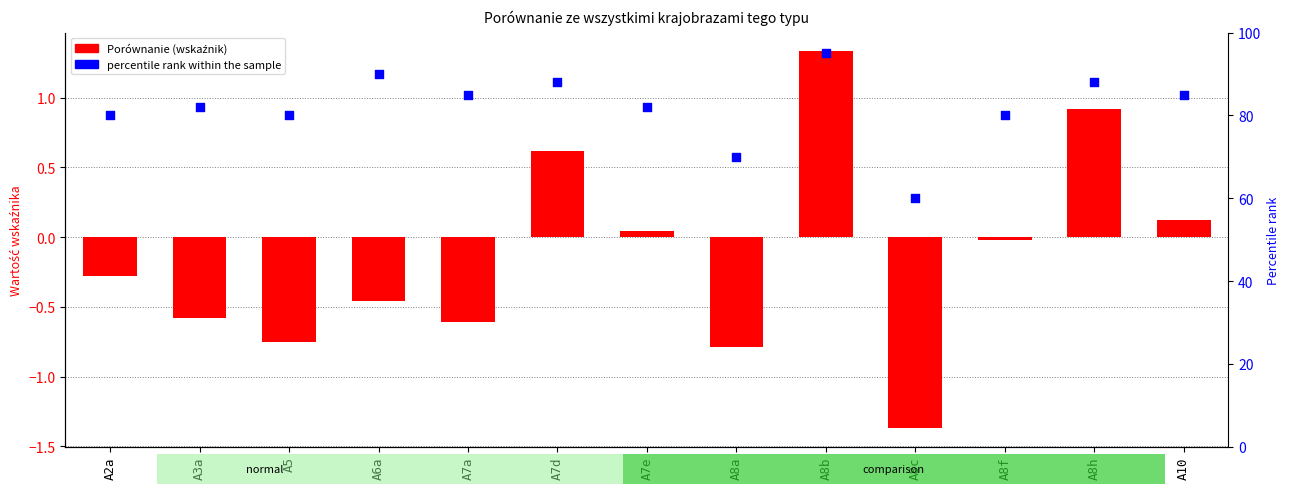

Is the value of percentile rank within the sample at A6a greater than the value of Porównanie at A8c?

Yes